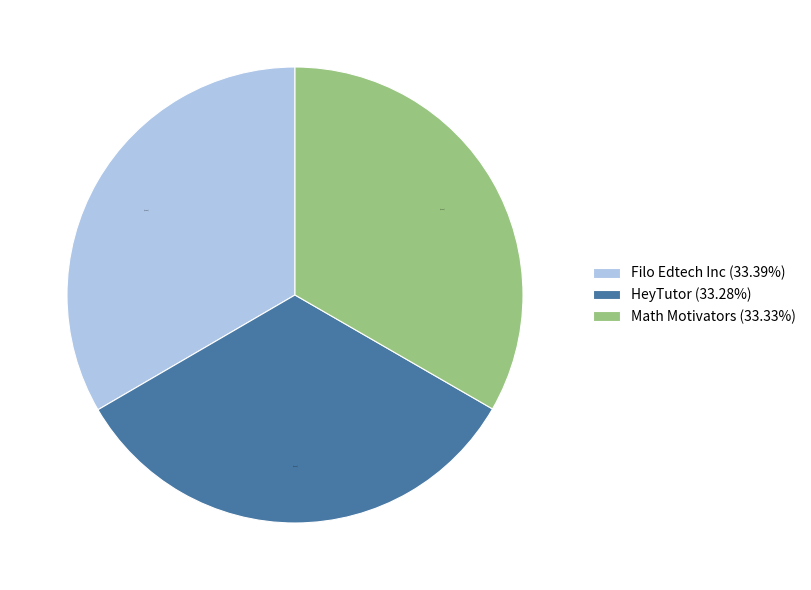

How many segments does this pie chart have?

3